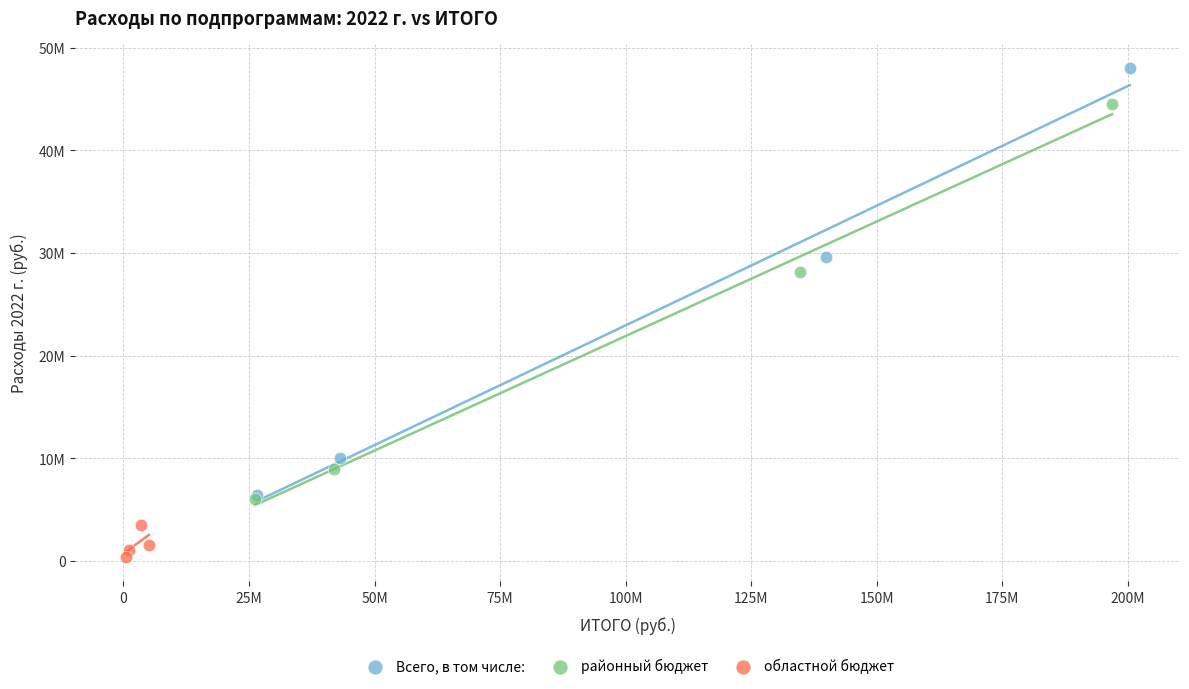

Which series has the widest spread of Y values?

Всего, в том числе: